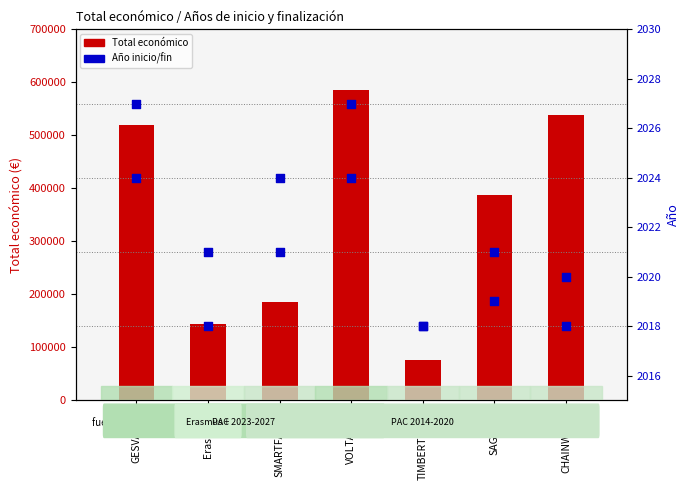

Which series has the widest spread of Y values?

Total económico